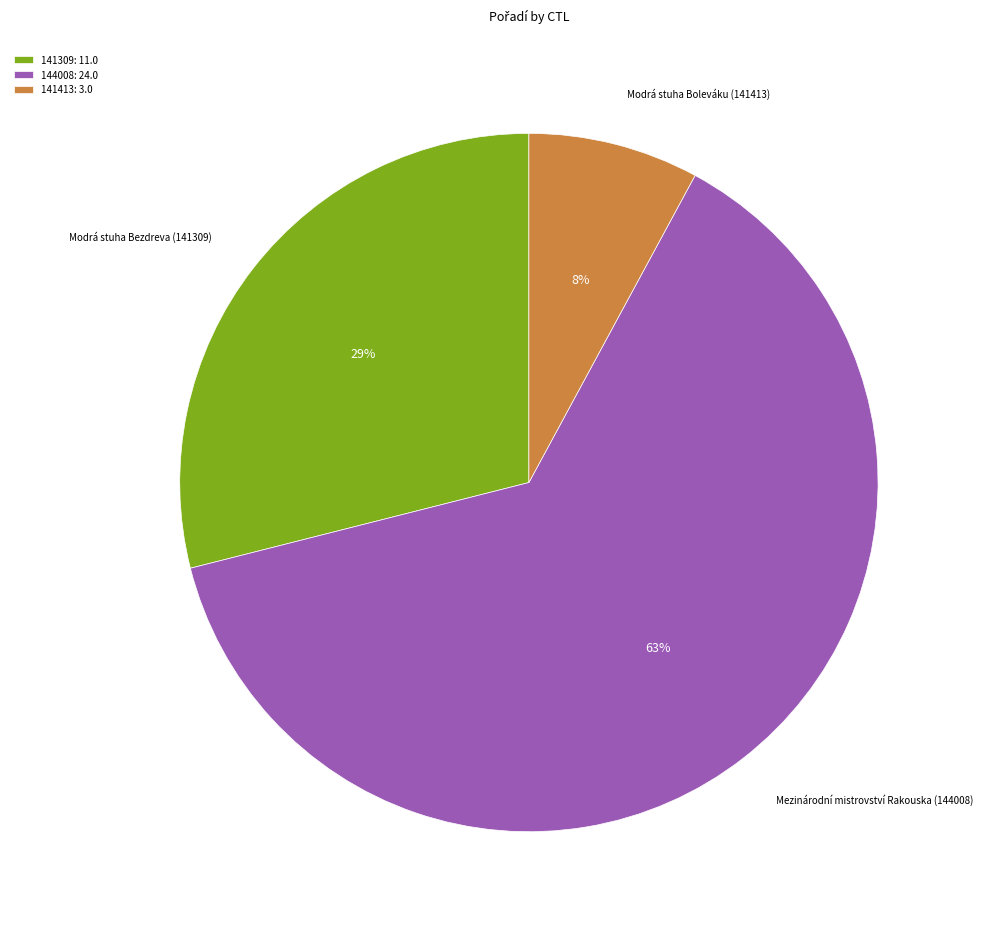

Which category has the biggest portion of the pie?

144008